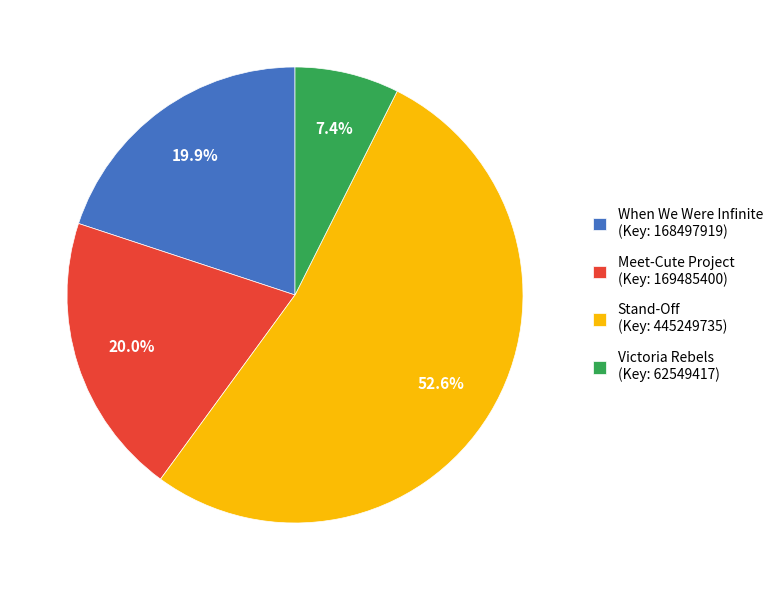

How many segments does this pie chart have?

4